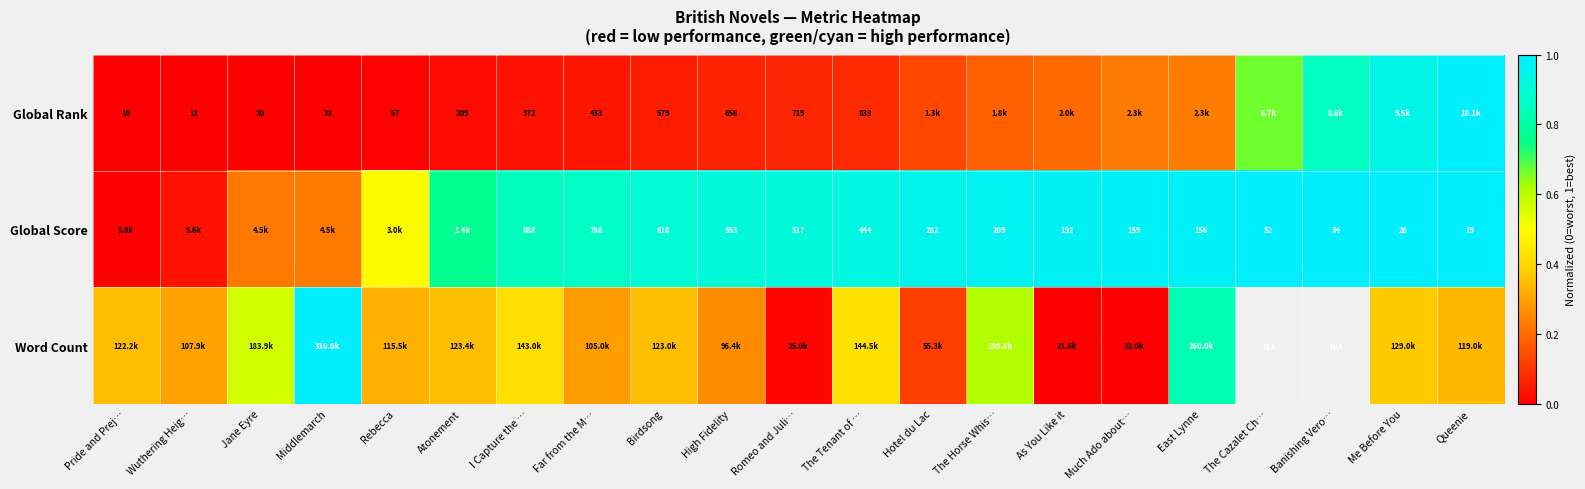

At which category is the sum across all series the highest?

Queenie